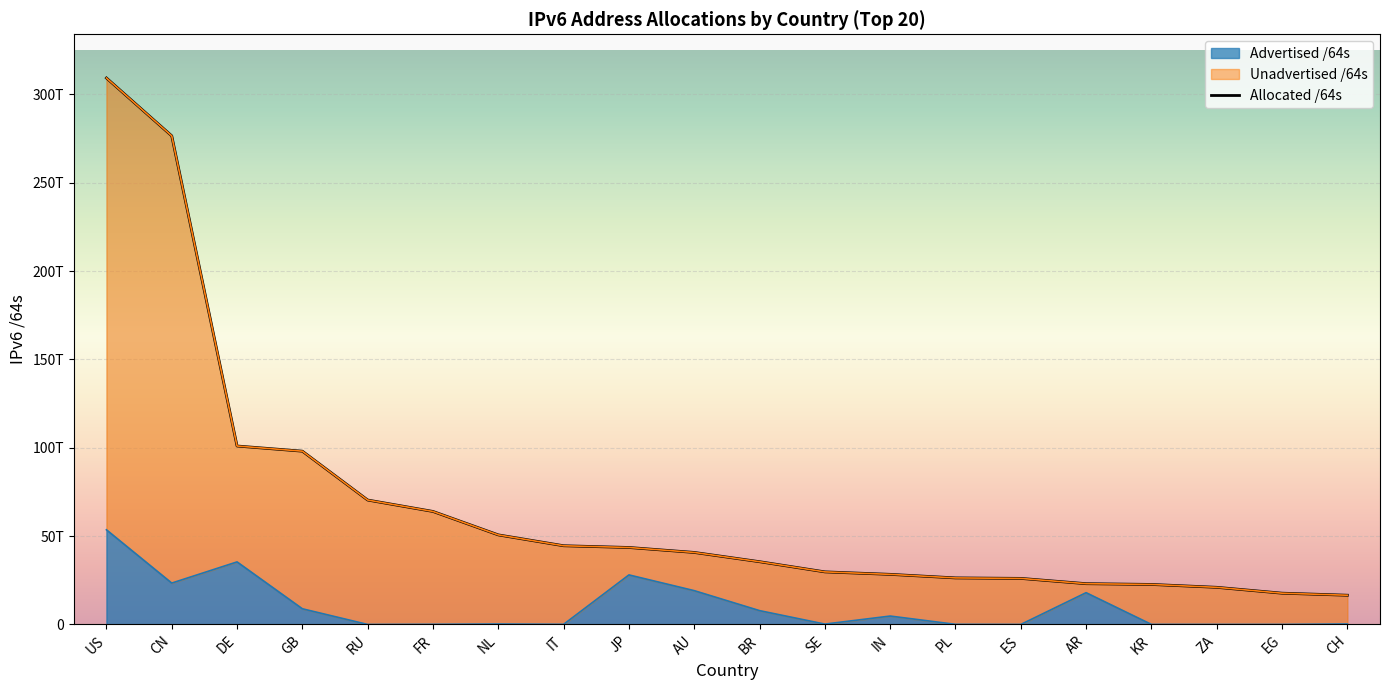

Reading left to right, extract all data points from this chart.

309242380746752	276505705906176	100991910084608	98067020775424	70420303970304	63957190180864	50693518852096	44547671916544	43568698687489	40763617312768	35525362909184	29764146233344	28364039651328	26349640548352	26079044042752	23085590118400	22651658174465	21028506632192	17708150423552	16548538155008